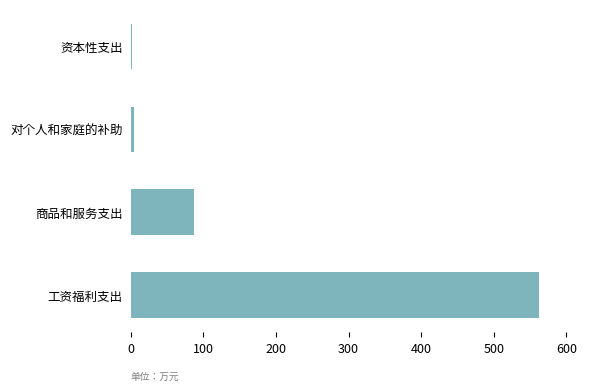

True or false: the data shows 87.4 at 商品和服务支出.

True